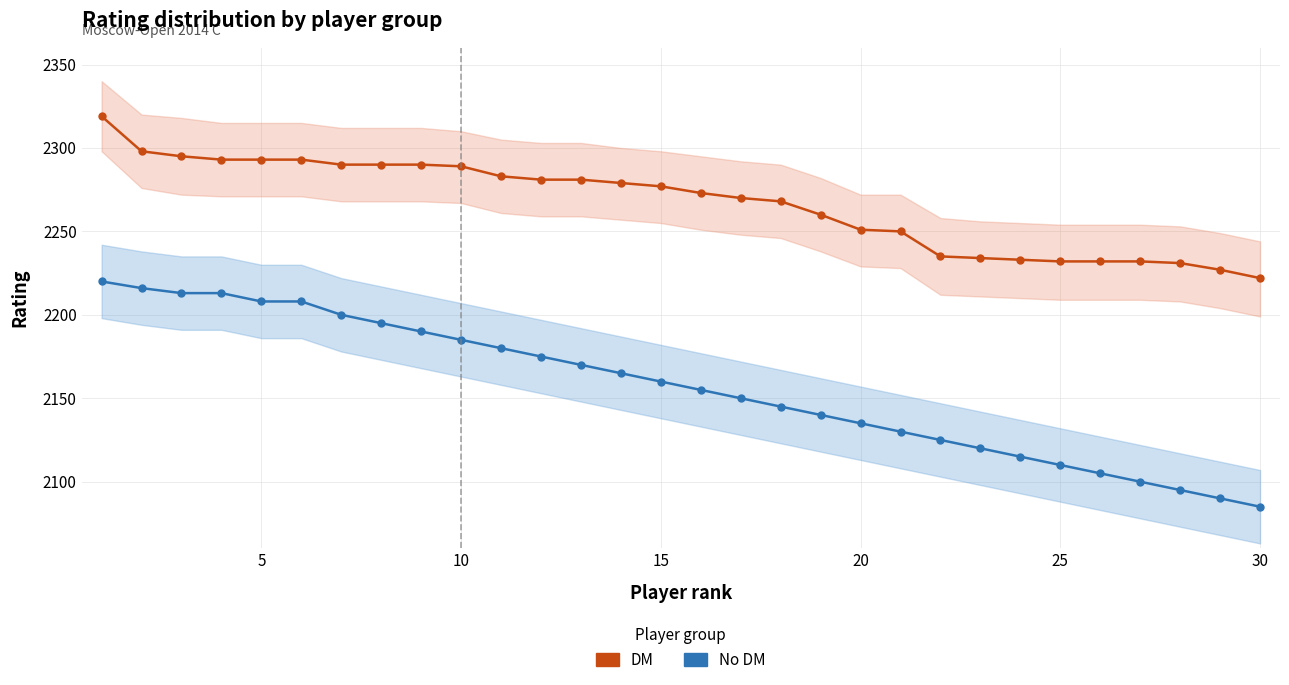

Rank the series at 10 from highest to lowest value.

DM, No DM